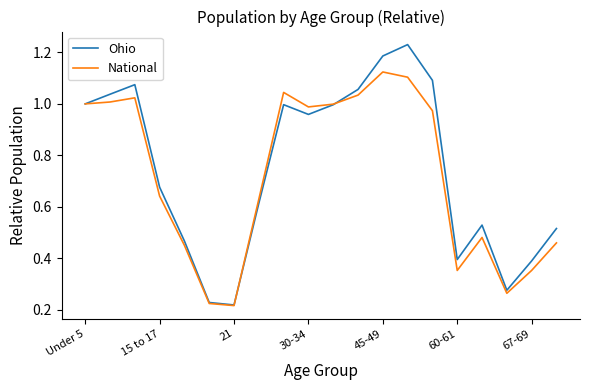

Which series has the largest range (max minus min)?

Ohio